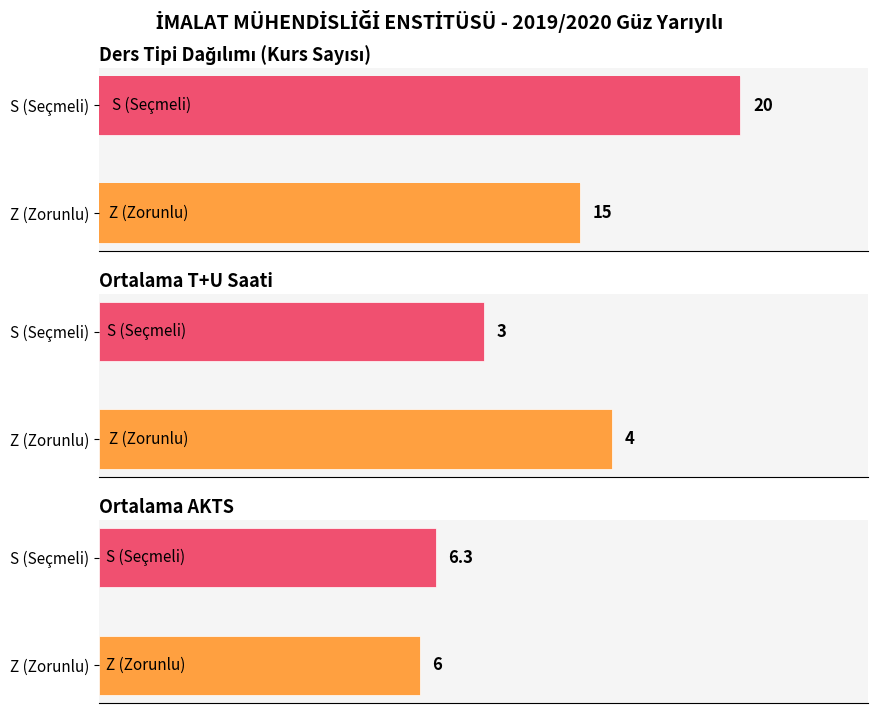

Count the values in the range 15 to 20.

2